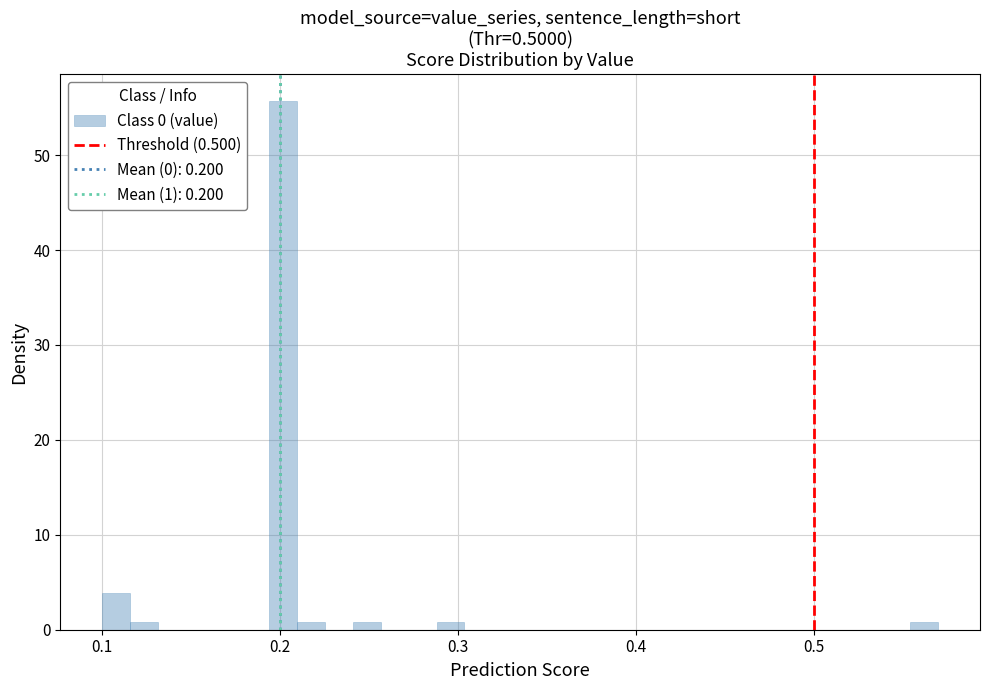

Read against the x-axis, roughly where is the centre of the tallest bar?

0.20